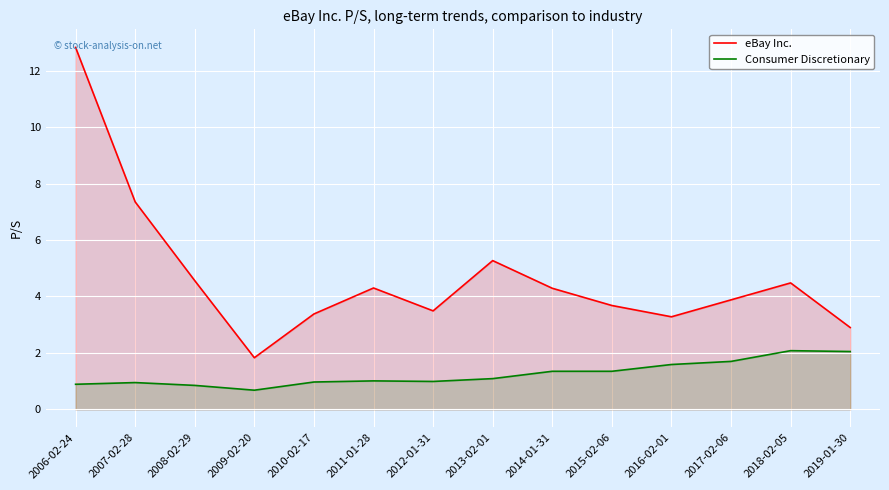

Where does the Consumer Discretionary series first go above 1?

2011-01-28